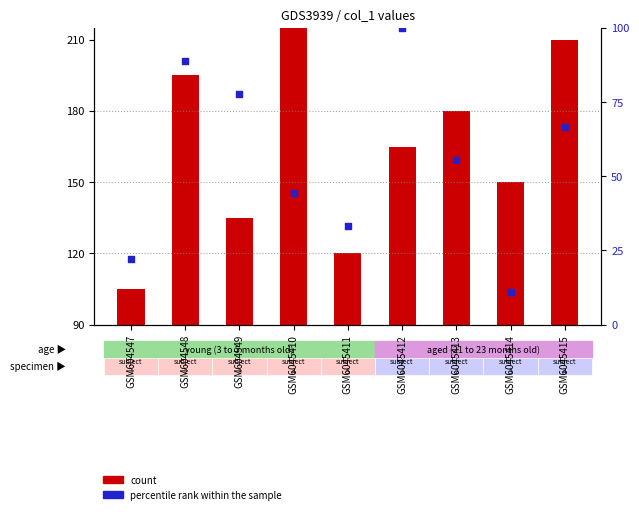

At which category is the sum across all series the highest?

GSM604548